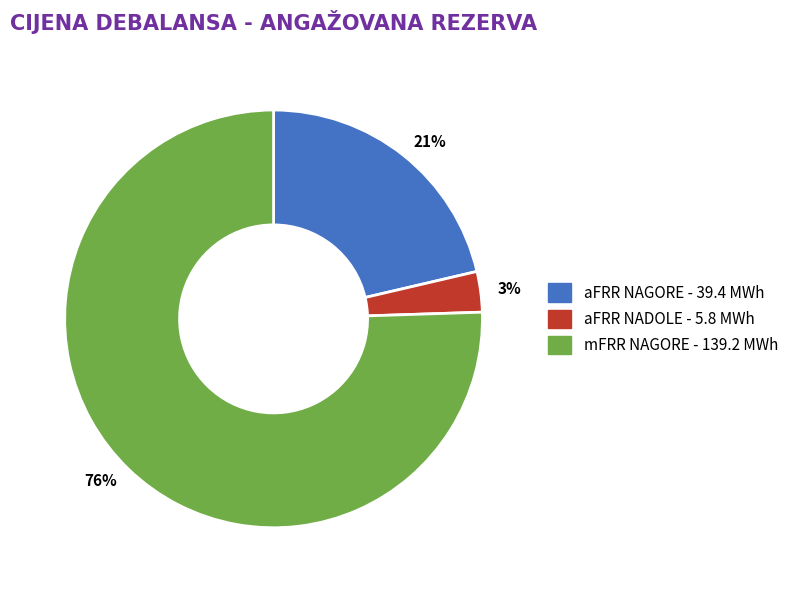

Which has a higher value, mFRR NAGORE - 139.2 MWh or aFRR NAGORE - 39.4 MWh?

mFRR NAGORE - 139.2 MWh